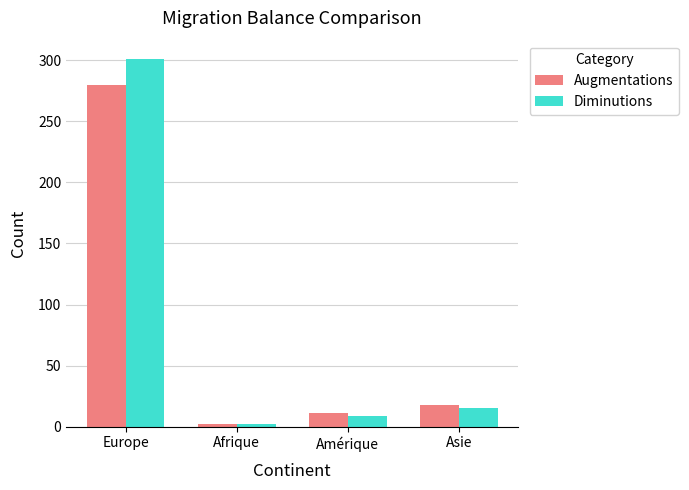

How many bars are there in each group?

2